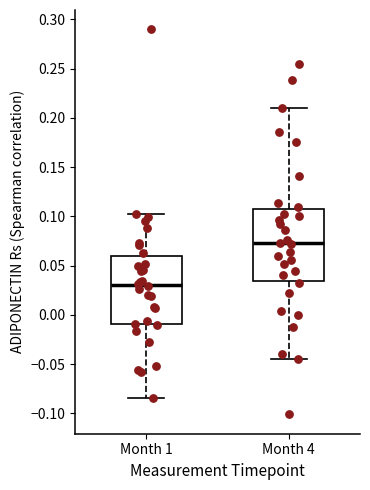

Reading left to right, read every box against the y-axis: the position of its median line, the range the box covers, and the ends of its whiskers. The values are not printed on the chart, so give them approximately, as read against the axis.

Month 1: median 0.030, box -0.010 to 0.060, whiskers -0.085 to 0.100
Month 4: median 0.070, box 0.035 to 0.105, whiskers -0.045 to 0.210